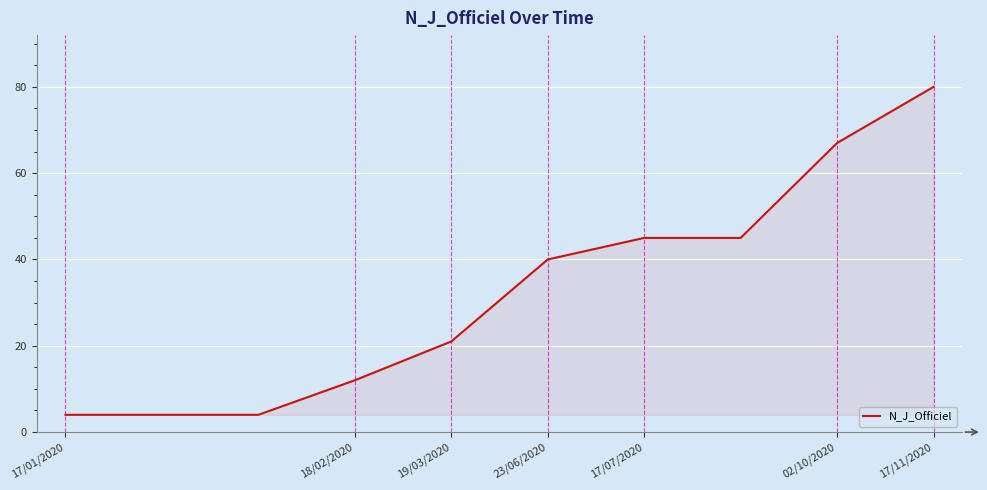

What is the minimum value shown in the chart?

4